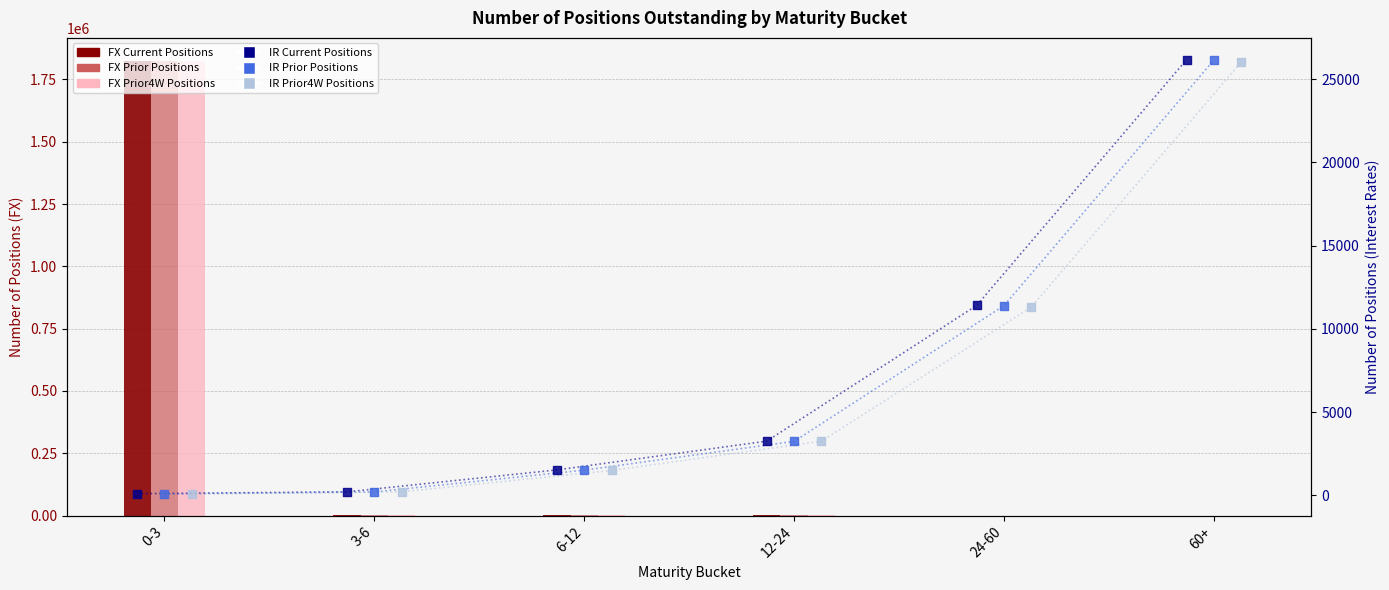

At how many categories does at least one series exceed 857255?

1